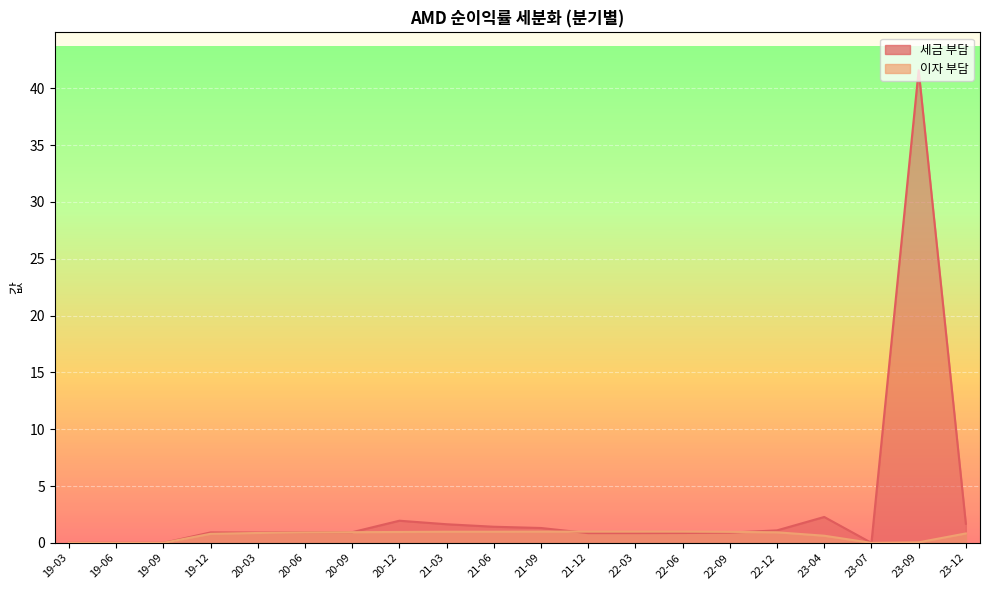

How many positive values does the 이자 부담 series have?

16